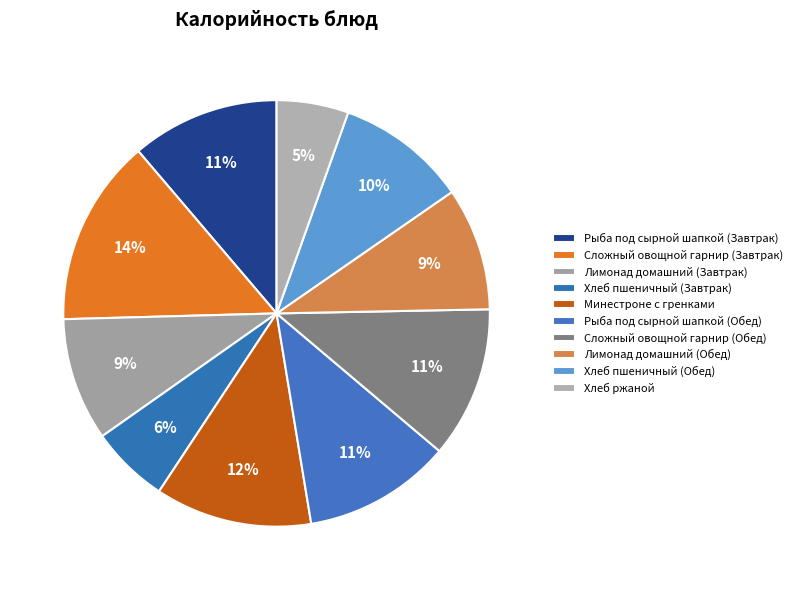

The Хлеб пшеничный (Завтрак) slice represents 20% of the pie. True or false?

False